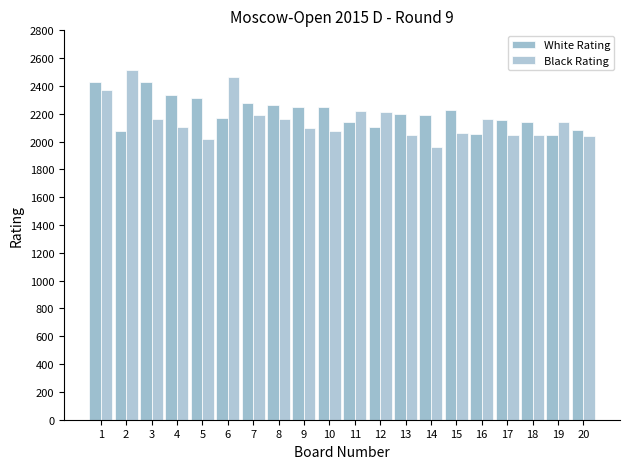

Is it true that White Rating equals 3491 at 7?

False